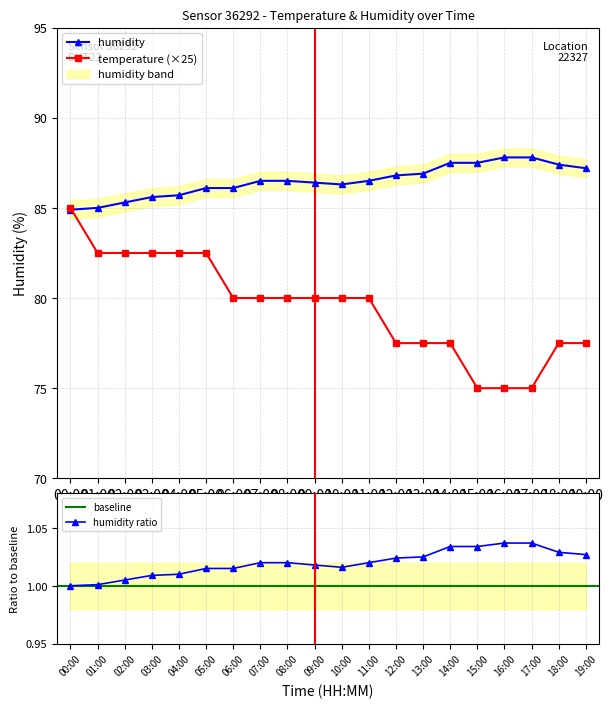

What is the label of the 19th point from the right?

01:00